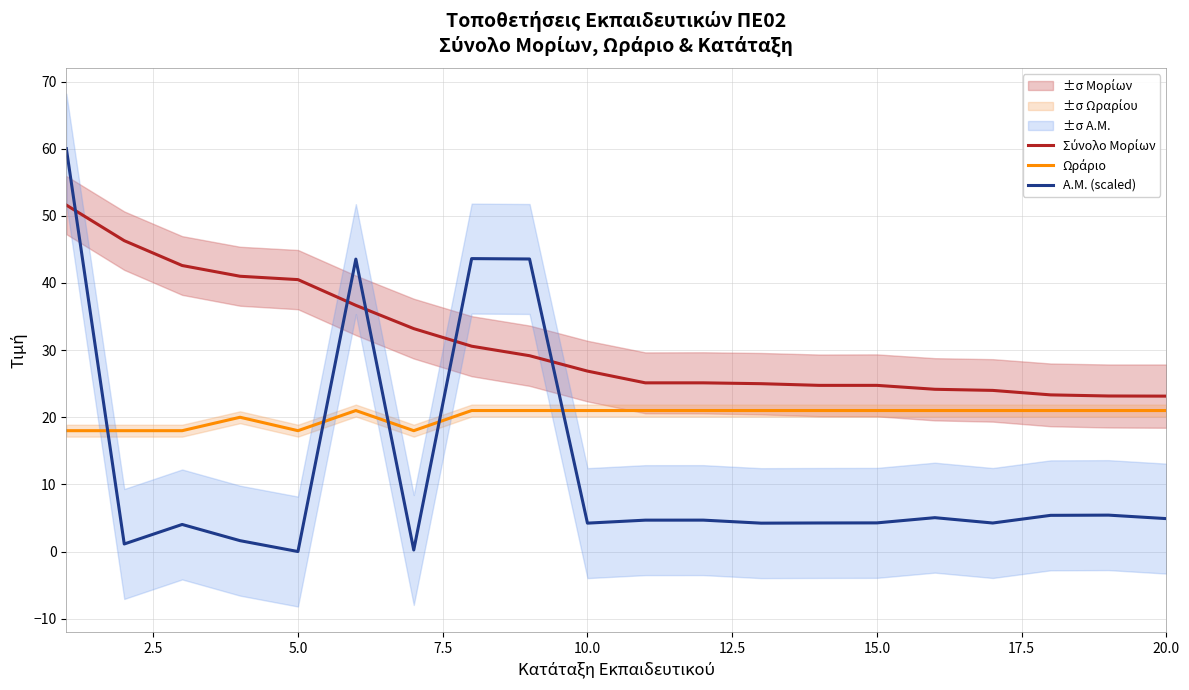

What is the highest value of the Α.Μ. (scaled) series?

60.0